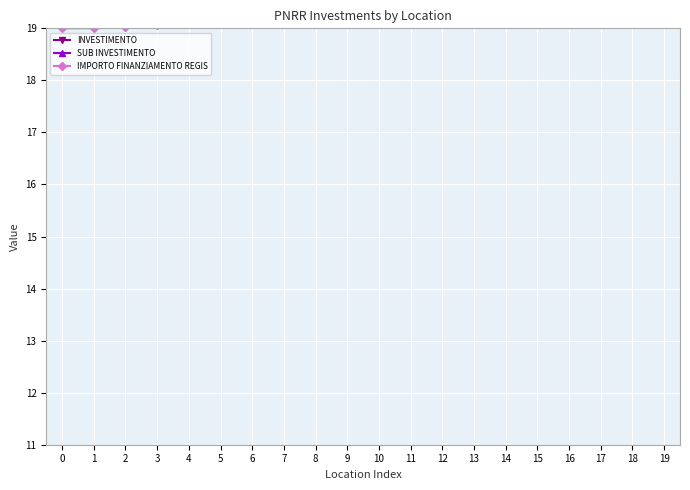

How many interior local peaks does the INVESTIMENTO series have?

2